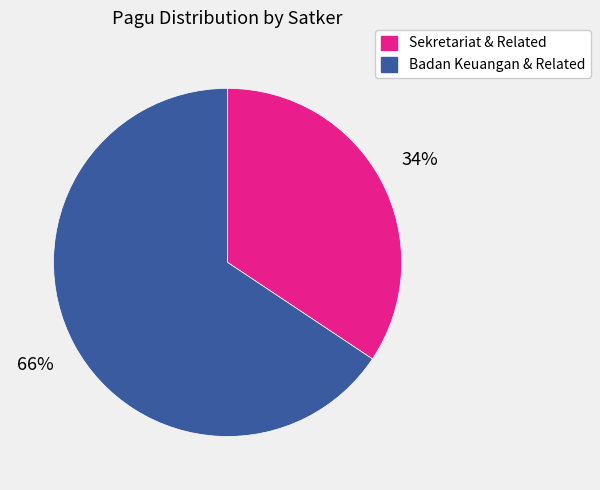

True or false: Sekretariat & Related accounts for 34% of the total.

True